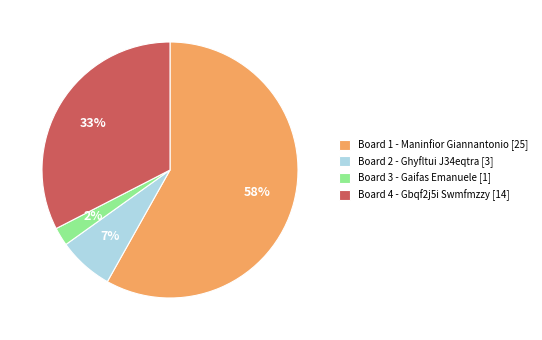

Which category accounts for the majority?

Board 1 - Maninfior Giannantonio [25]